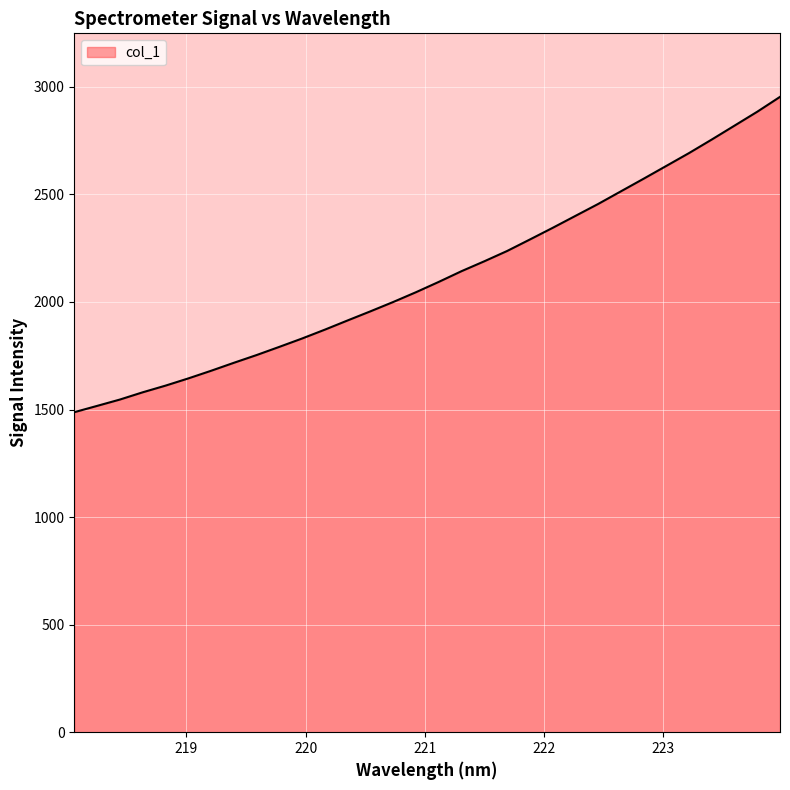

How many values exceed 2093?

16